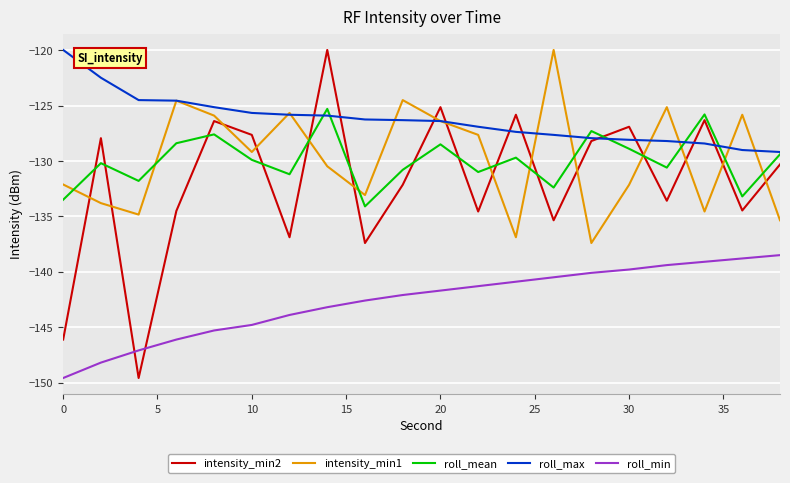

Does the chart display data point markers on the line(s)?

No